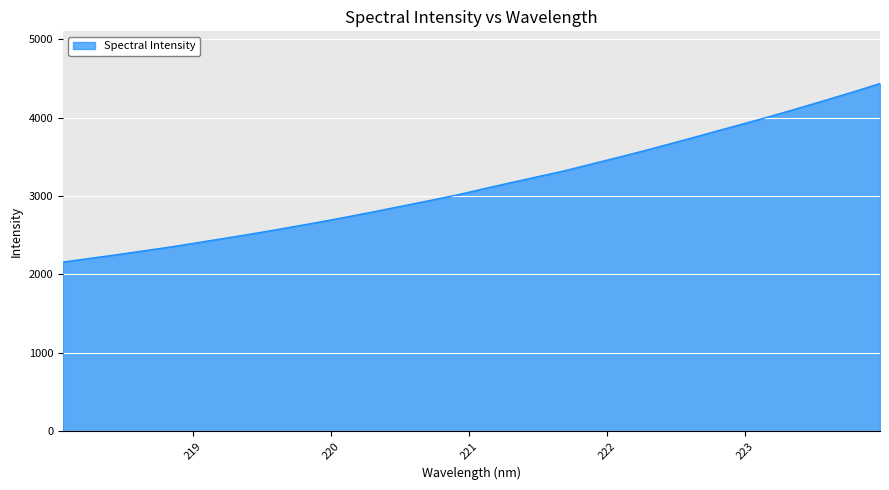

What is the average value?

3142.7